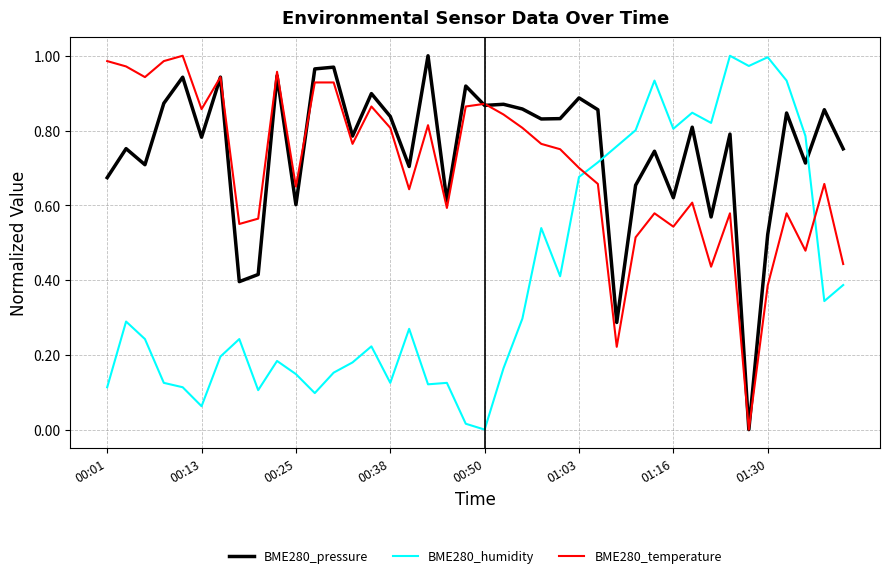

Which series has the largest total across all categories?

BME280_pressure